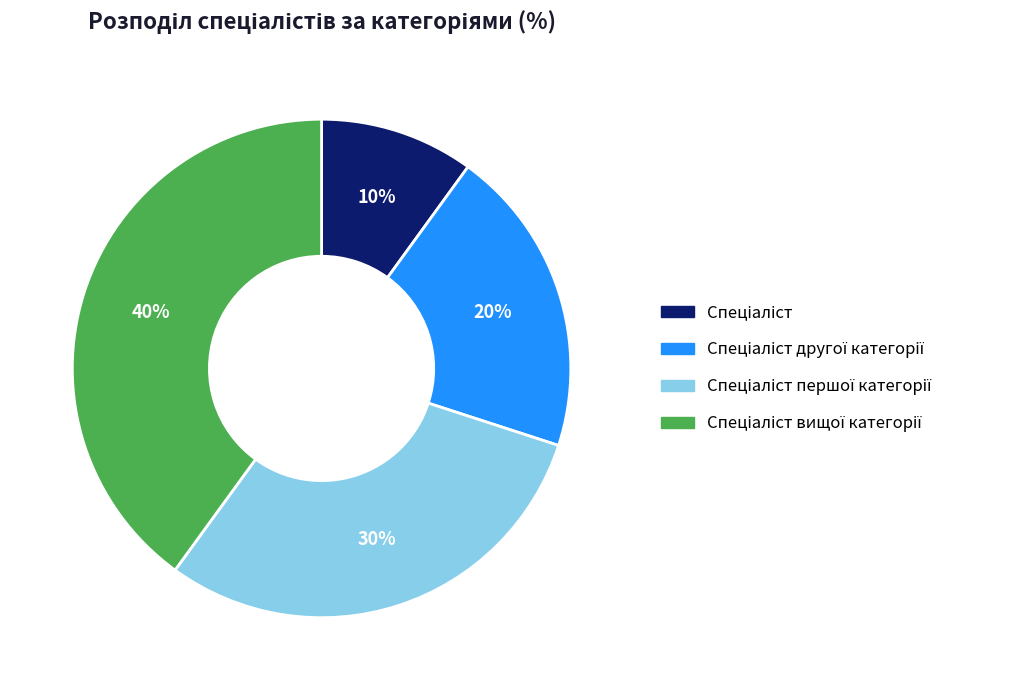

To the nearest percent, what is the difference between the largest and smallest slice percentages?

30%